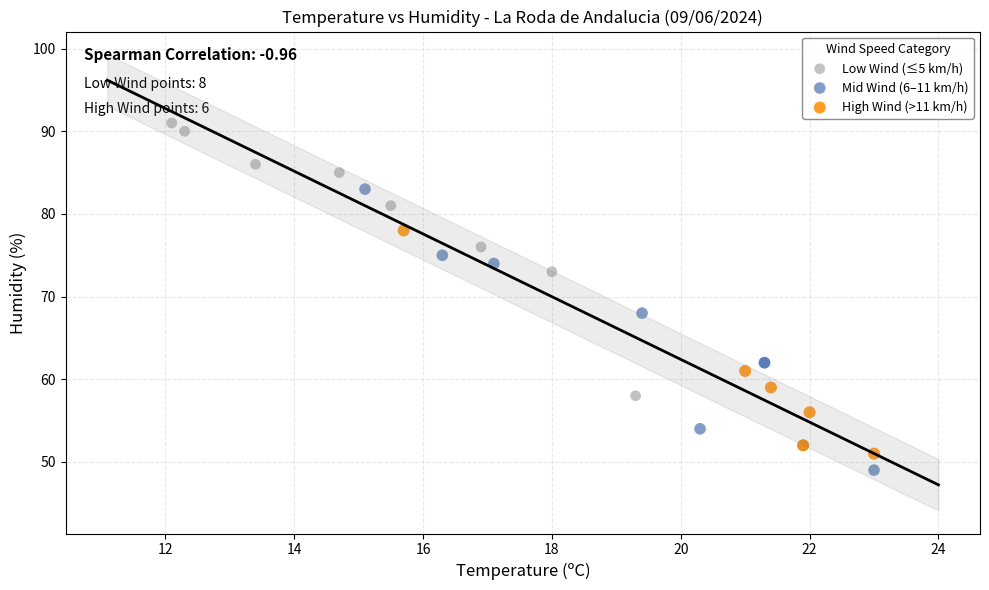

Which series contains the highest Y value?

Low Wind (≤5 km/h)